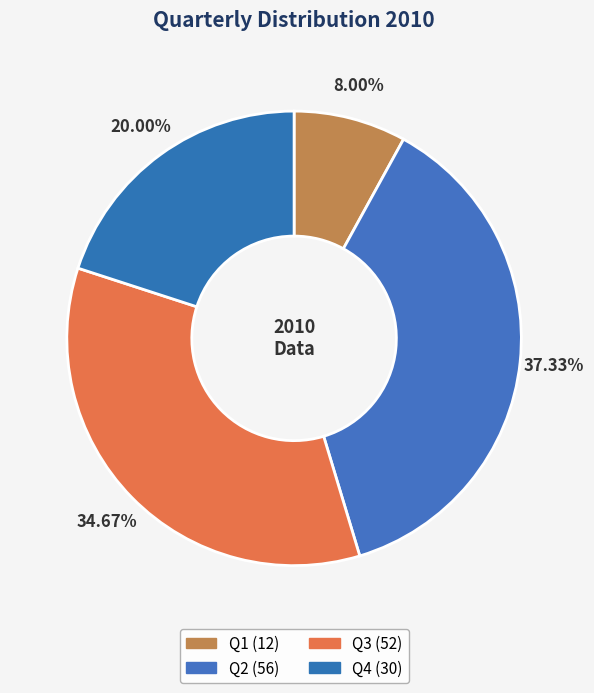

The Q3 slice represents 35% of the pie. True or false?

True